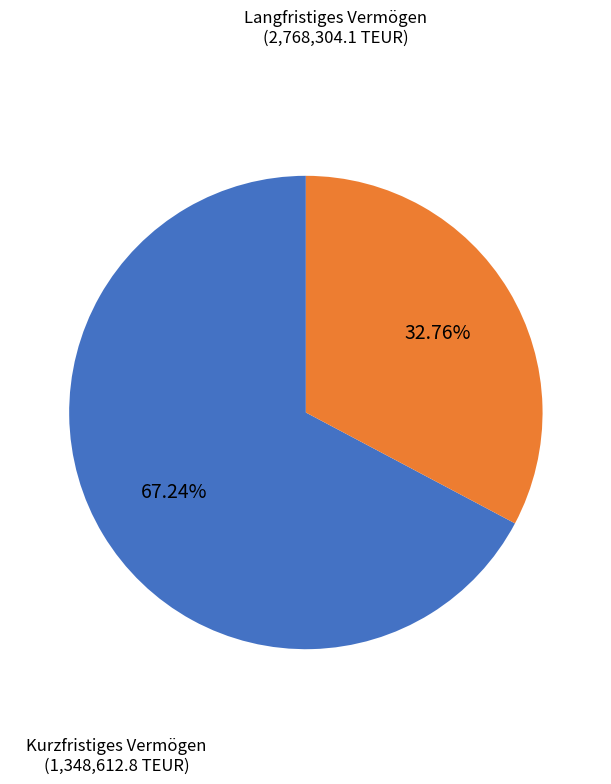

Does any single category account for the majority?

Yes